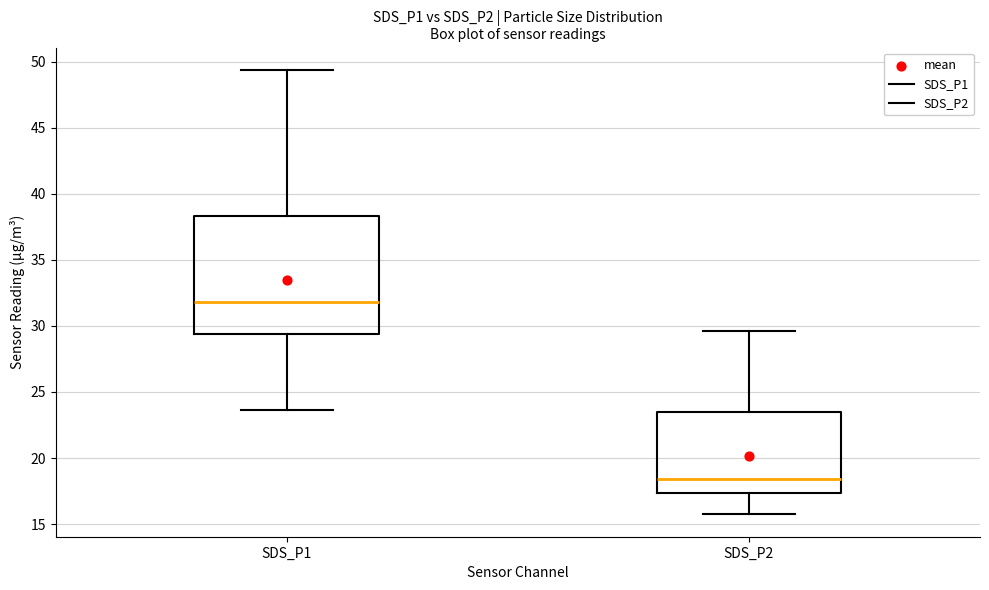

Which box is the tallest, from its lower edge to its upper edge?

SDS_P1